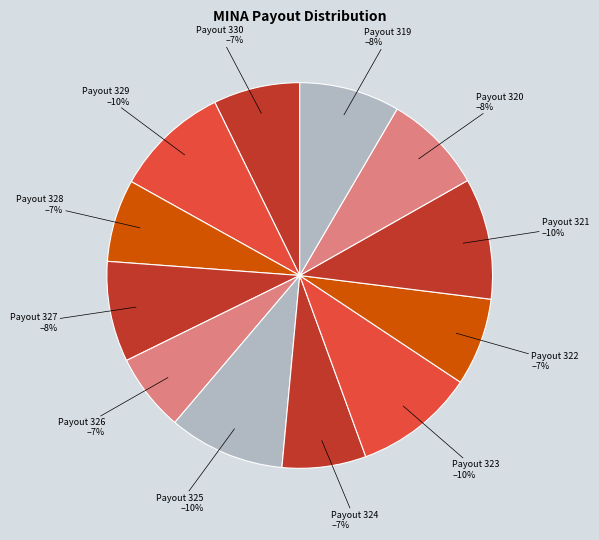

Do Payout 324 and Payout 319 together represent more than half of the pie?

No